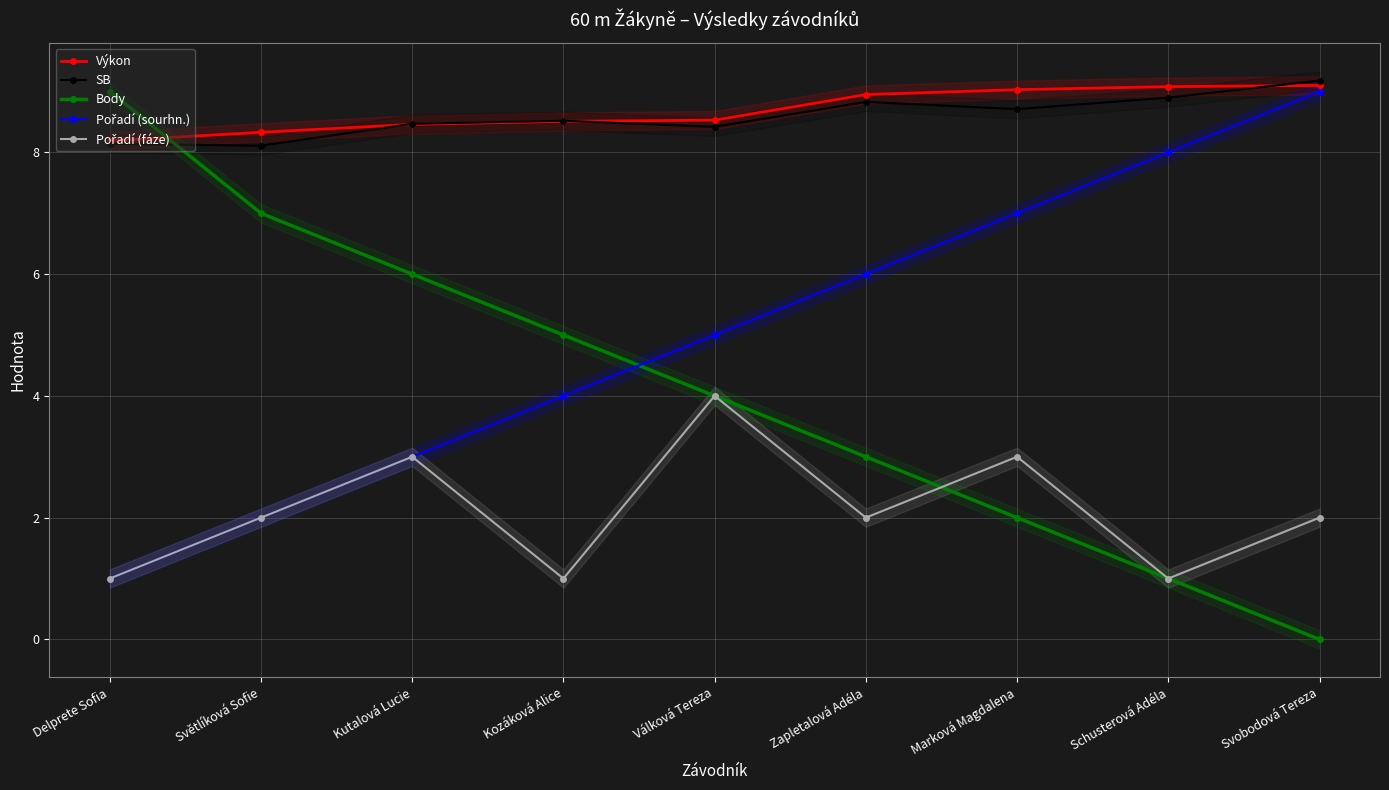

At which label does SB reach its minimum?

Světlíková Sofie